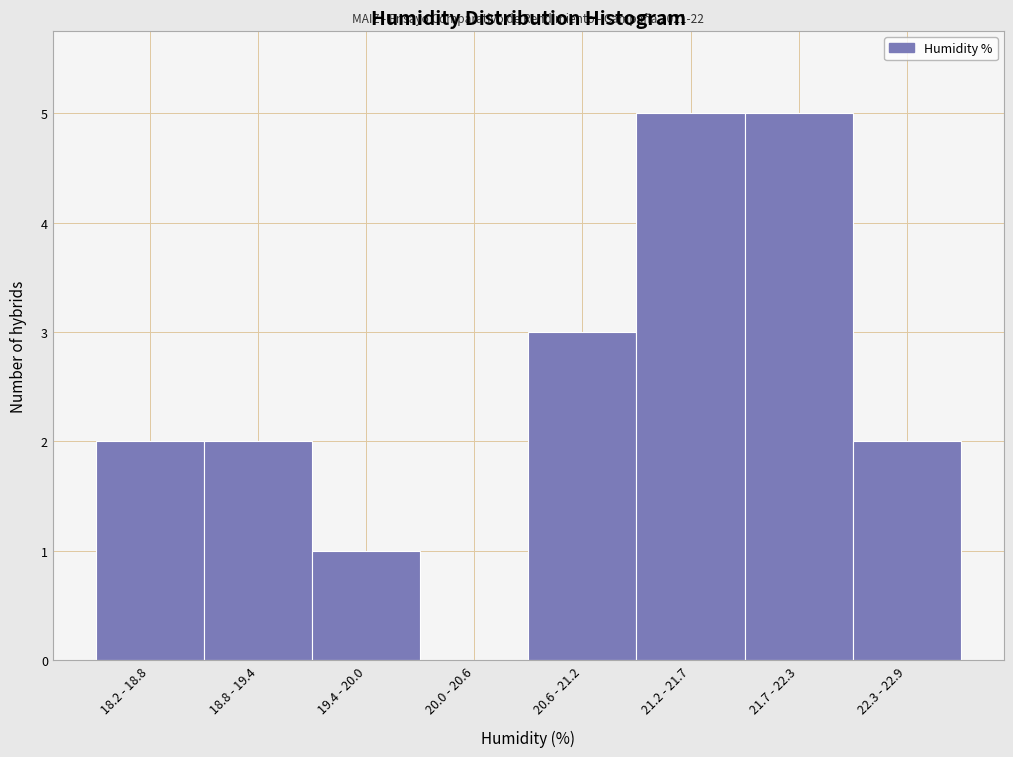

Reading right to left, transcribe all the data shown in this chart.

22.3 - 22.9=2	21.7 - 22.3=5	21.2 - 21.7=5	20.6 - 21.2=3	20.0 - 20.6=0	19.4 - 20.0=1	18.8 - 19.4=2	18.2 - 18.8=2